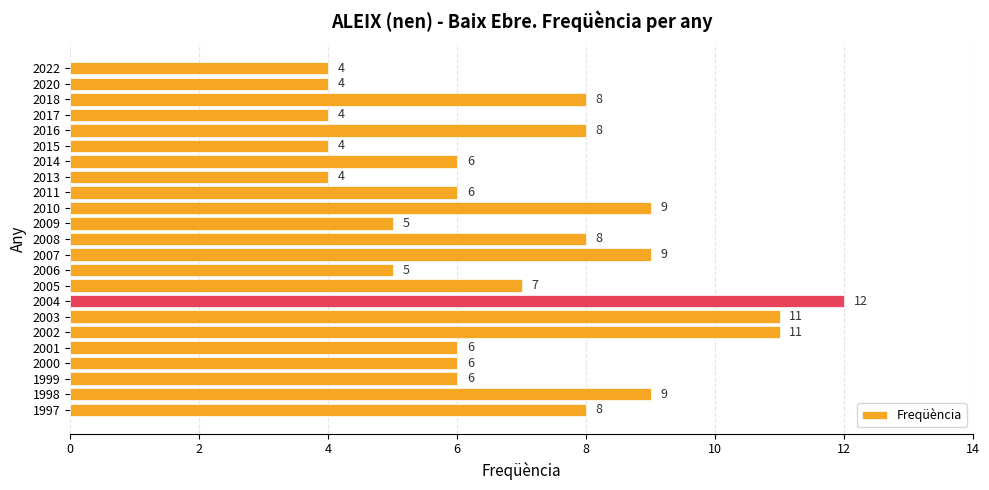

What is the value of the 21st bar from the top?

6